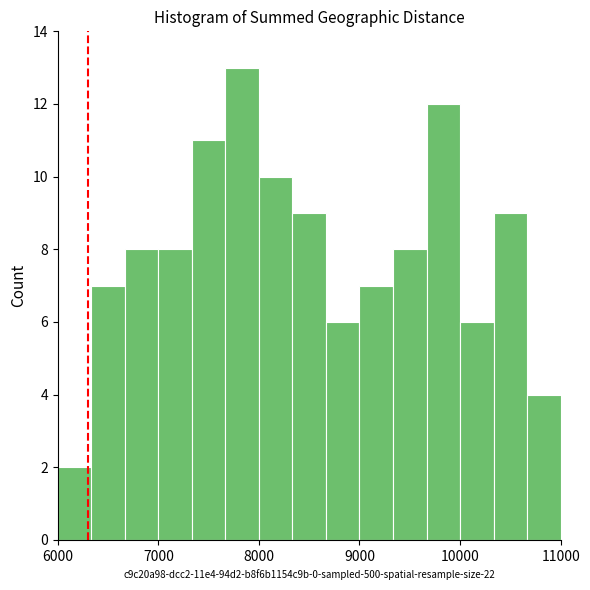

Read against the x-axis, roughly where is the centre of the tallest bar?

7800